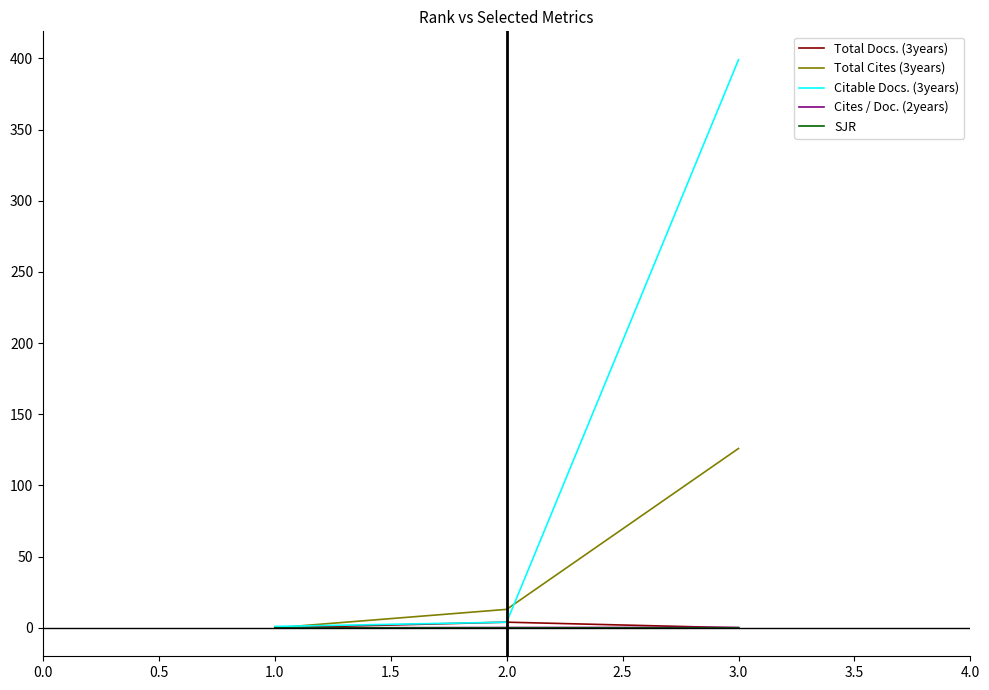

Which series has the largest total across all categories?

Citable Docs. (3years)